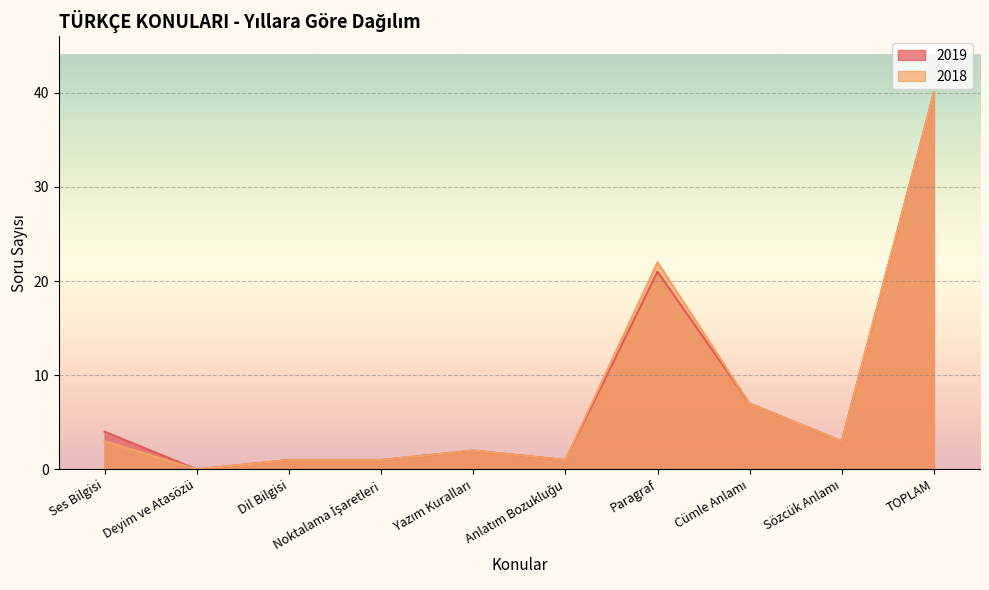

Read the 2018 value at Paragraf, to the nearest 5.

20